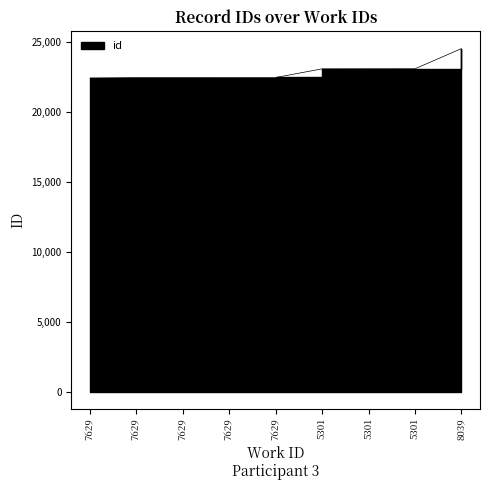

Is it true that the value at 5301 is 23068?

True